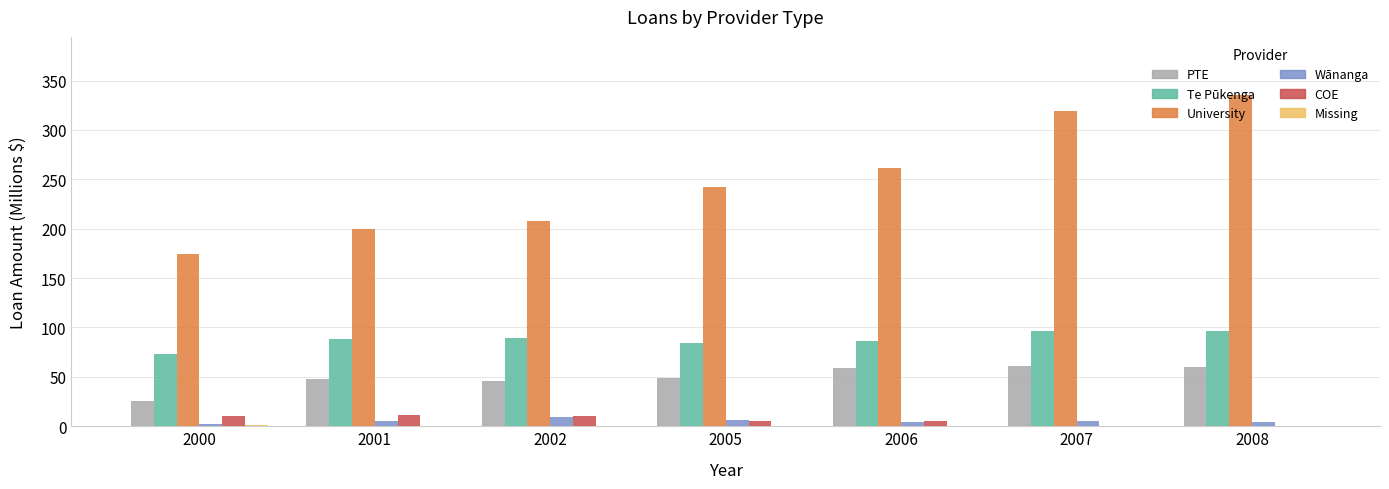

What is the maximum value for University?

335.3